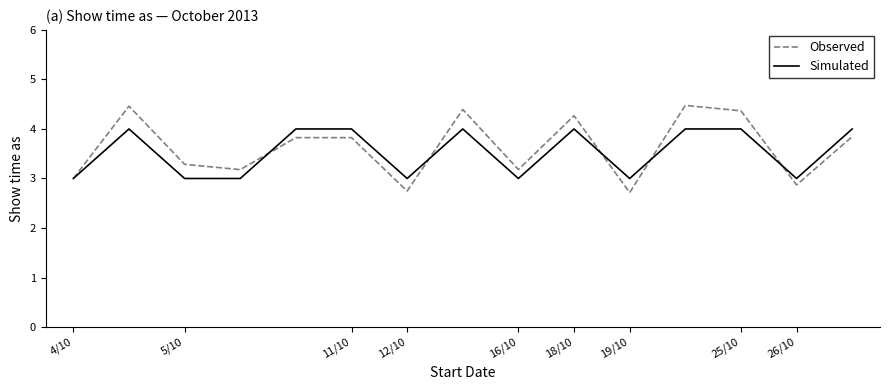

Which series has the largest range (max minus min)?

Observed